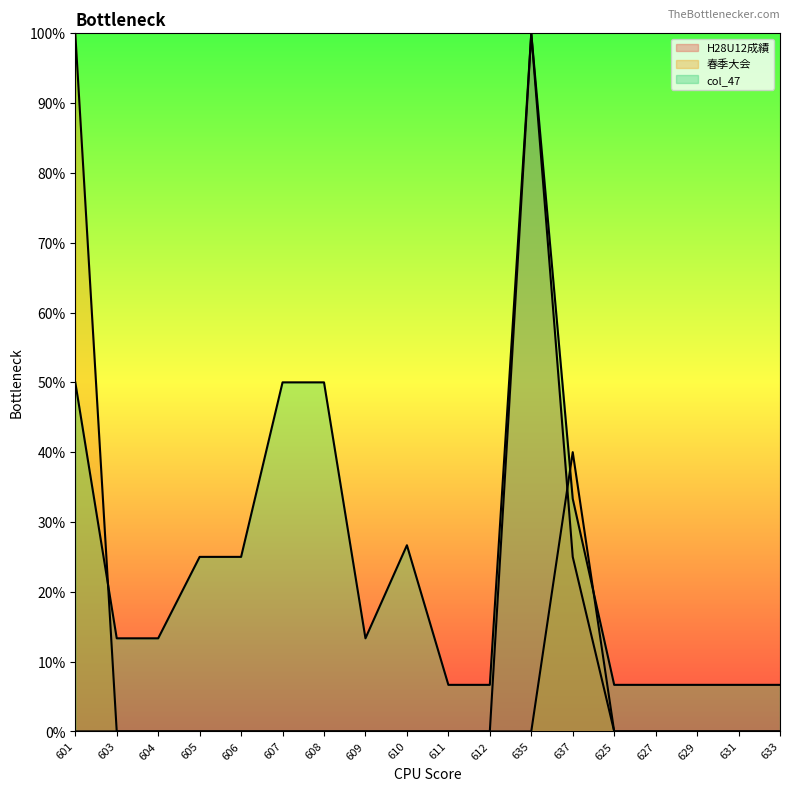

What is the difference between the second highest and second lowest values in the H28U12成績 series?

25.0